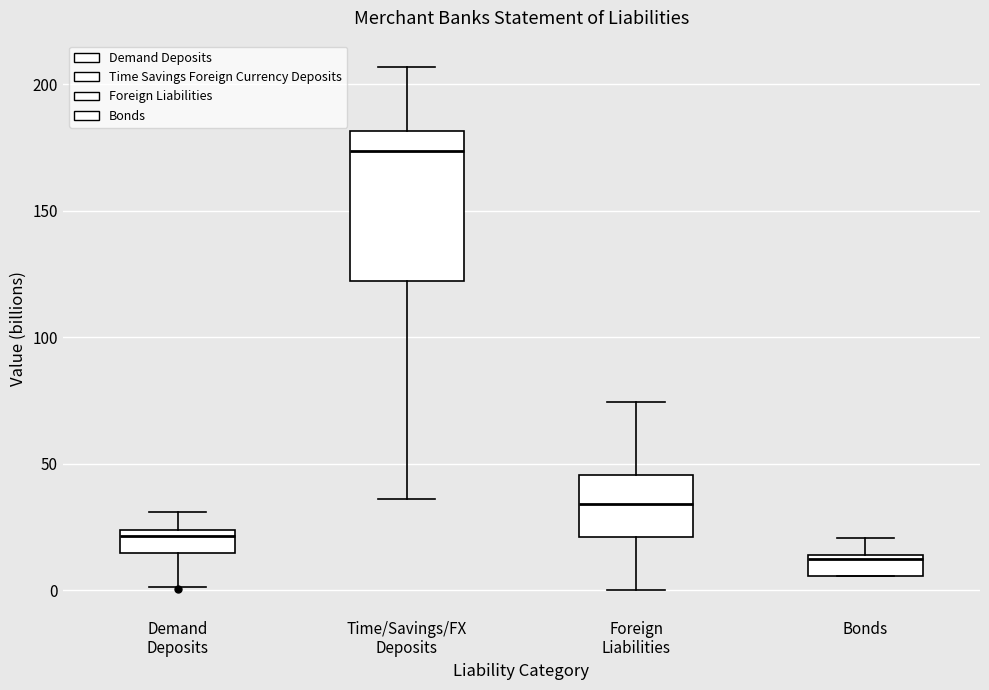

Reading left to right, transcribe this box plot: for each box, give where its median line is, the range the box spans, and where its two whiskers end, as read against the y-axis. The values are not printed on the chart, so give them approximately, as read against the axis.

Demand Deposits: median 20, box 15 to 25, whiskers 0 to 30
Time/Savings/FX Deposits: median 175, box 120 to 180, whiskers 35 to 205
Foreign Liabilities: median 35, box 20 to 45, whiskers 0 to 75
Bonds: median 10, box 5 to 15, whiskers 5 to 20